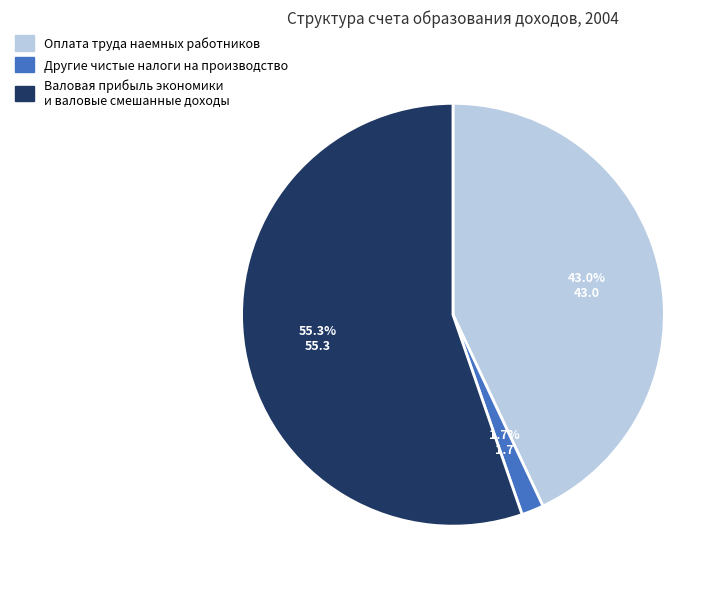

True or false: Другие чистые налоги на производство accounts for 2% of the total.

True